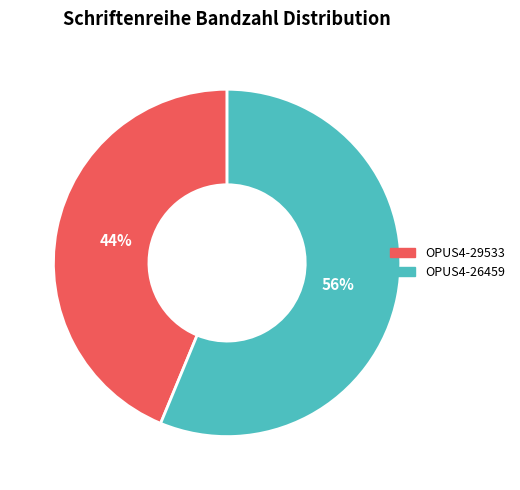

To the nearest percent, what is the average slice percentage?

50%